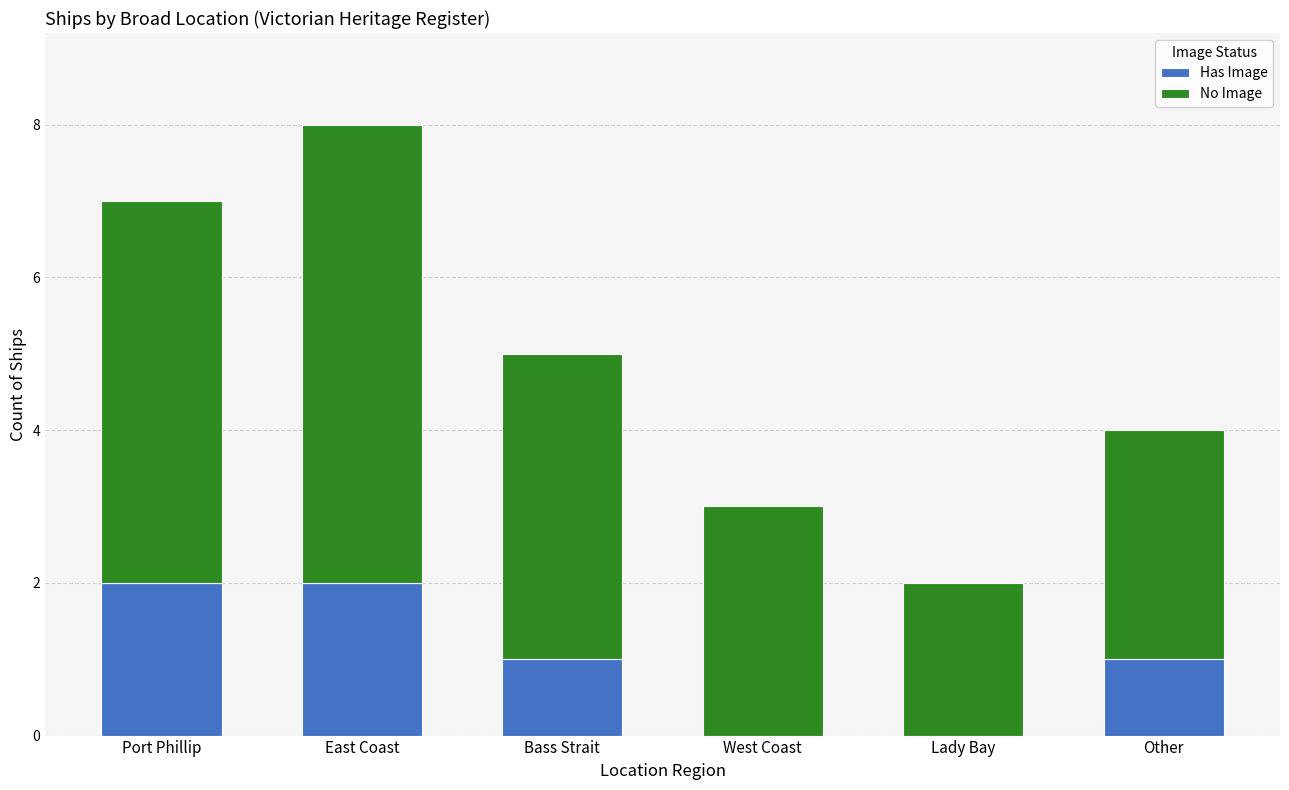

What is the total value across all series at East Coast?

8